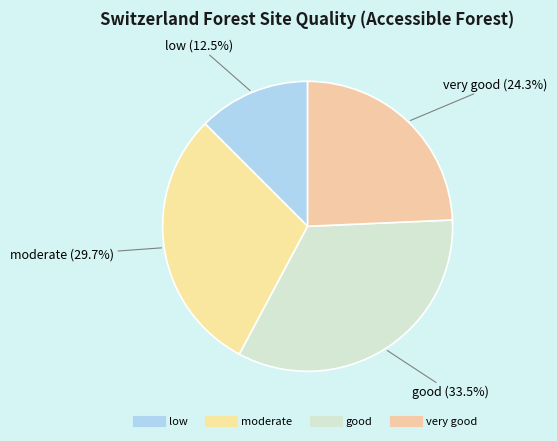

Which category has the smallest portion of the pie?

low